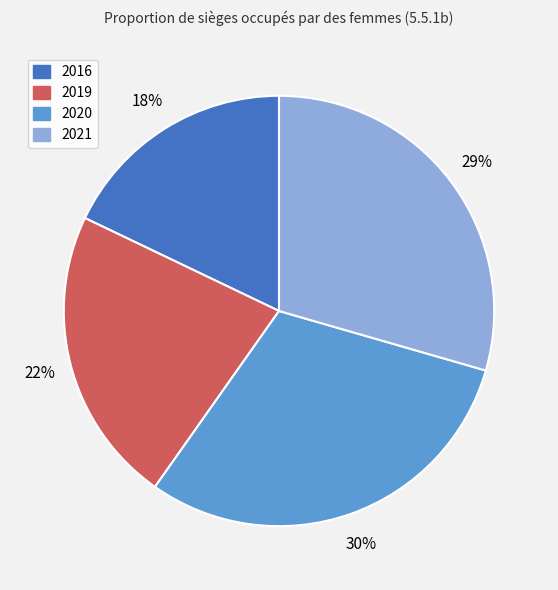

To the nearest percent, what portion does 2019 represent?

22%